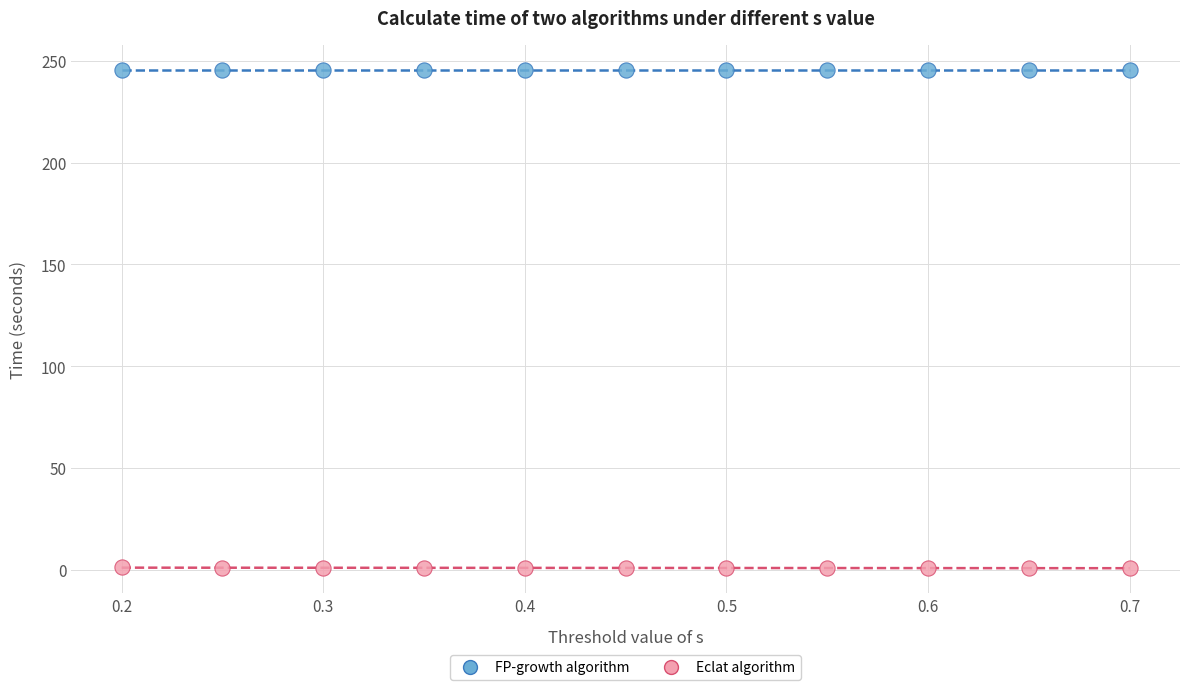

Which series reaches the maximum Y coordinate?

FP-growth algorithm